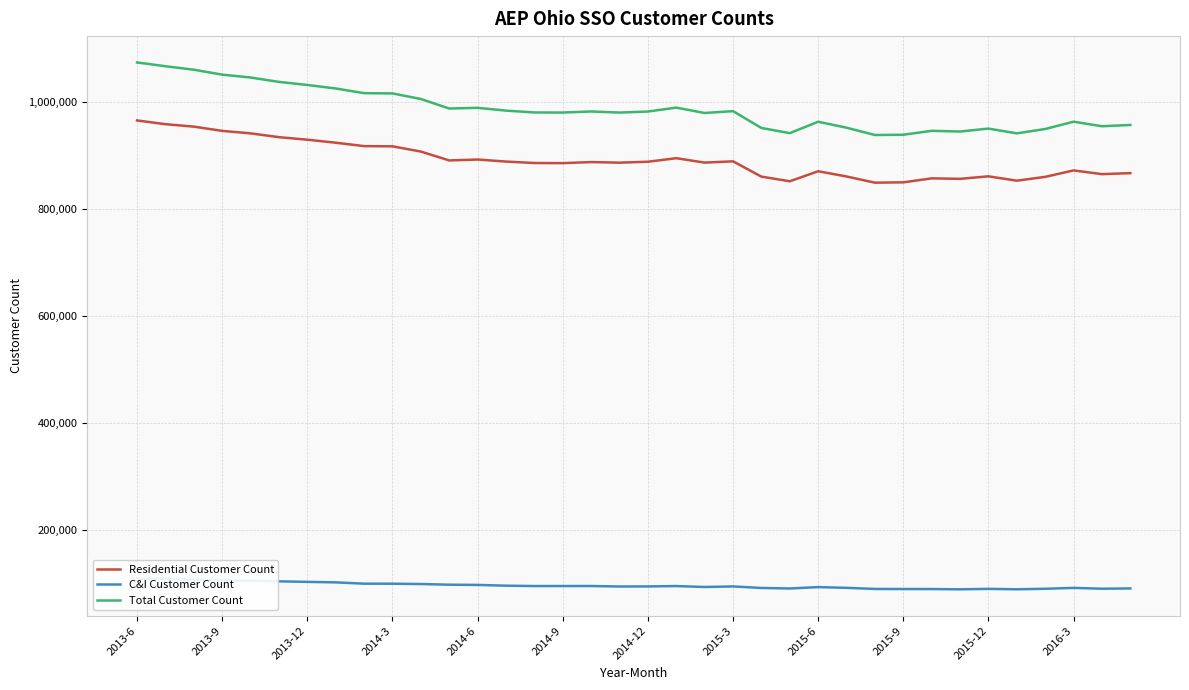

Is it true that Total Customer Count equals 707657 at 2014-3?

False